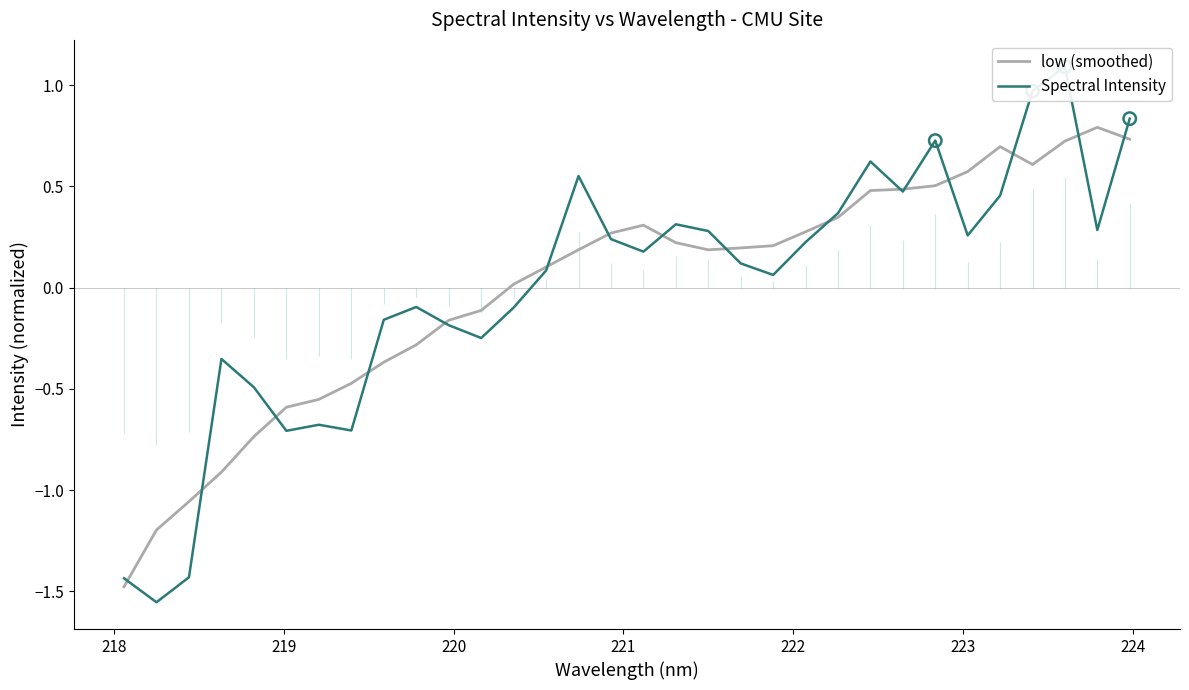

Which series has the widest spread of Y values?

Spectral Intensity